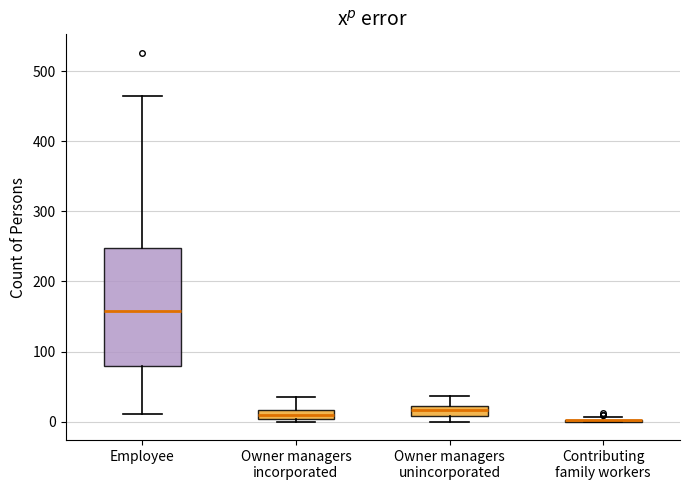

Comparing the boxes themselves (not the whiskers), which one is the tallest?

Employee